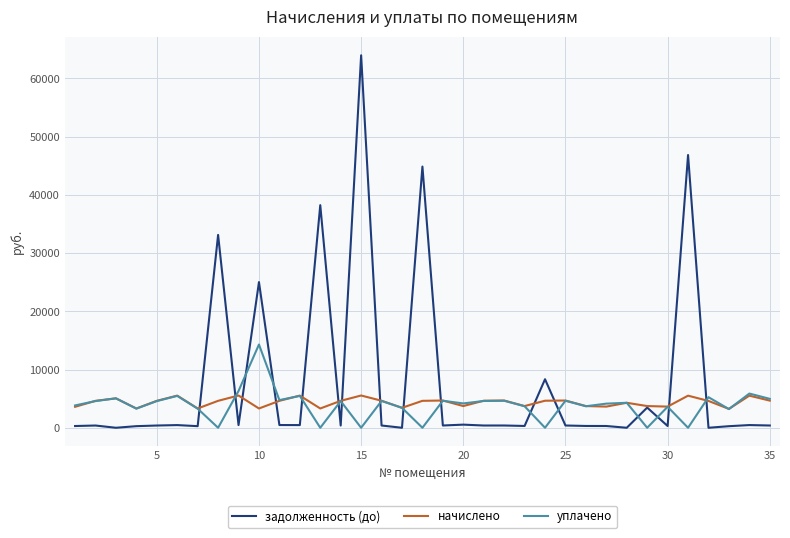

Which series has the largest range (max minus min)?

задолженность (до)